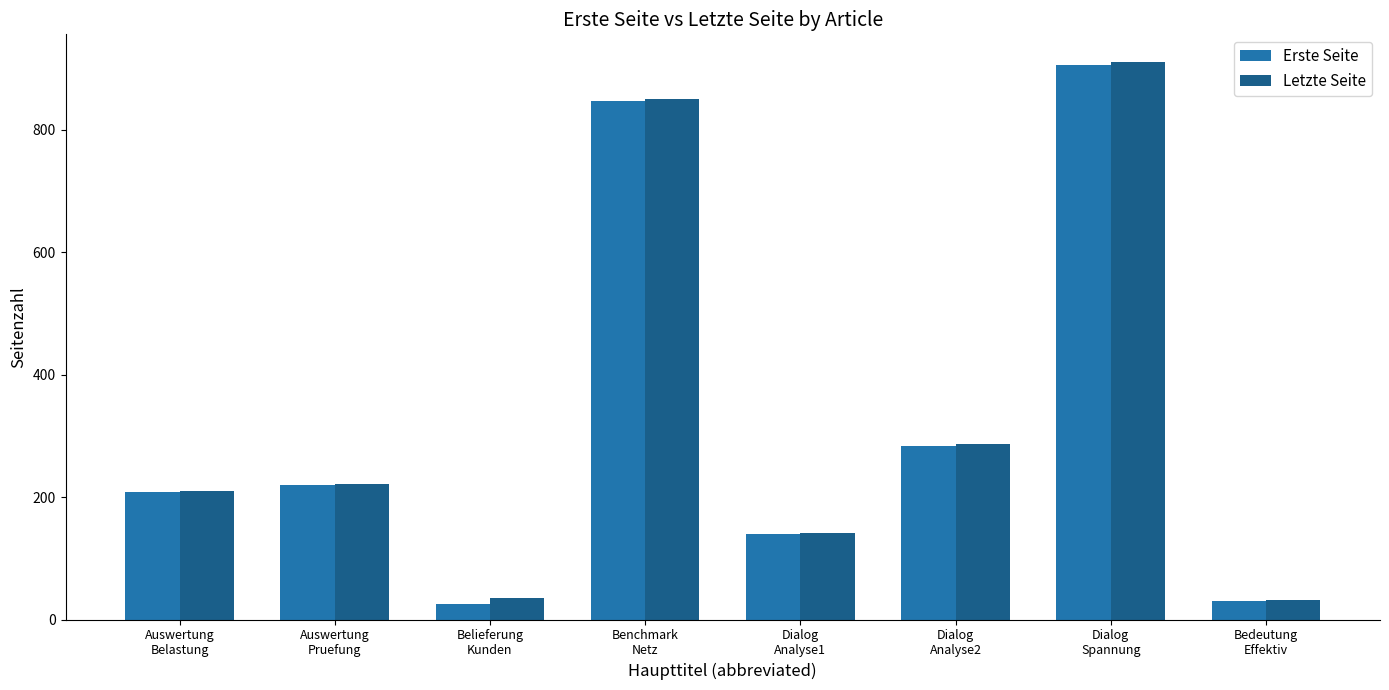

What are all the series names shown in the legend?

Erste Seite, Letzte Seite